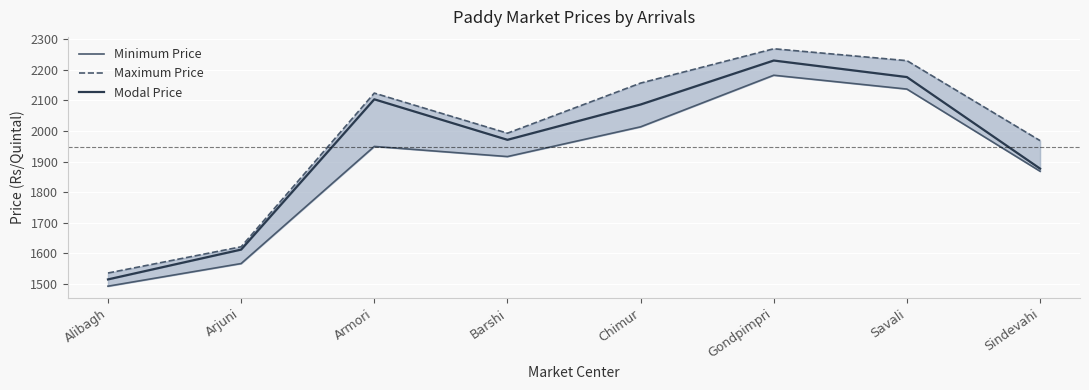

How many data points does each series have?

8